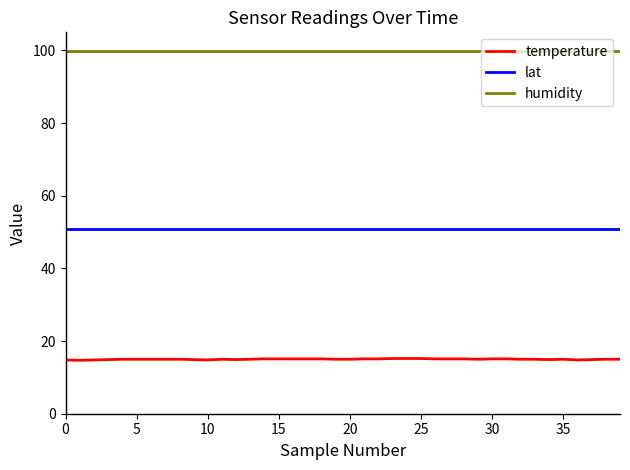

What is the highest value of the temperature series?

15.2